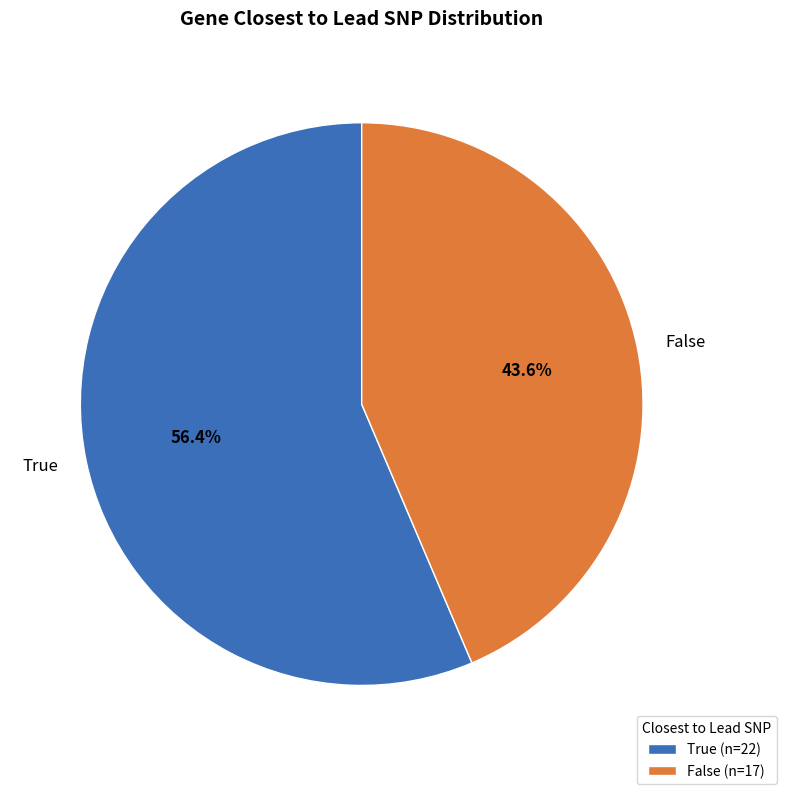

Combined, what portion of the pie is True and False?

100.0%